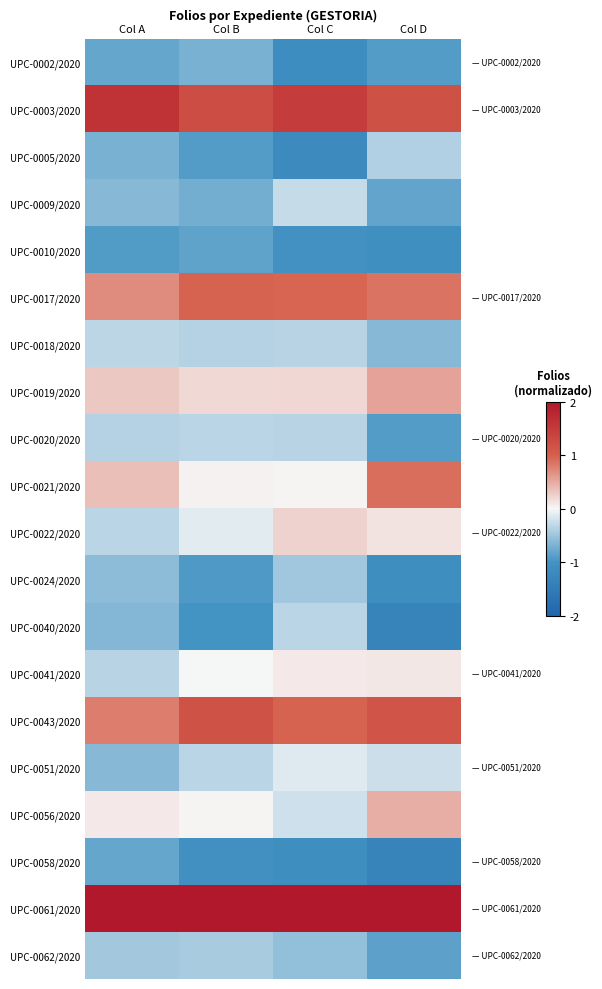

Reading left to right, what are all the values shown in this chart?

UPC-0002/2020: Col A=-0.8	Col B=-0.7	Col C=-1.1	Col D=-0.9
UPC-0003/2020: Col A=1.6	Col B=1.3	Col C=1.5	Col D=1.2
UPC-0005/2020: Col A=-0.7	Col B=-0.9	Col C=-1.2	Col D=-0.4
UPC-0009/2020: Col A=-0.6	Col B=-0.7	Col C=-0.3	Col D=-0.8
UPC-0010/2020: Col A=-0.9	Col B=-0.8	Col C=-1.0	Col D=-1.1
UPC-0017/2020: Col A=0.7	Col B=1.0	Col C=1.0	Col D=0.9
UPC-0018/2020: Col A=-0.3	Col B=-0.4	Col C=-0.4	Col D=-0.6
UPC-0019/2020: Col A=0.3	Col B=0.2	Col C=0.2	Col D=0.5
UPC-0020/2020: Col A=-0.4	Col B=-0.3	Col C=-0.4	Col D=-0.9
UPC-0021/2020: Col A=0.4	Col B=0.0	Col C=0.0	Col D=0.9
UPC-0022/2020: Col A=-0.3	Col B=-0.1	Col C=0.2	Col D=0.1
UPC-0024/2020: Col A=-0.6	Col B=-0.9	Col C=-0.5	Col D=-1.1
UPC-0040/2020: Col A=-0.6	Col B=-1.0	Col C=-0.3	Col D=-1.3
UPC-0041/2020: Col A=-0.4	Col B=-0.0	Col C=0.1	Col D=0.1
UPC-0043/2020: Col A=0.8	Col B=1.2	Col C=1.0	Col D=1.1
UPC-0051/2020: Col A=-0.6	Col B=-0.3	Col C=-0.1	Col D=-0.2
UPC-0056/2020: Col A=0.1	Col B=0.0	Col C=-0.2	Col D=0.5
UPC-0058/2020: Col A=-0.8	Col B=-1.1	Col C=-1.1	Col D=-1.3
UPC-0061/2020: Col A=2.0	Col B=2.0	Col C=2.0	Col D=2.0
UPC-0062/2020: Col A=-0.5	Col B=-0.4	Col C=-0.6	Col D=-0.9